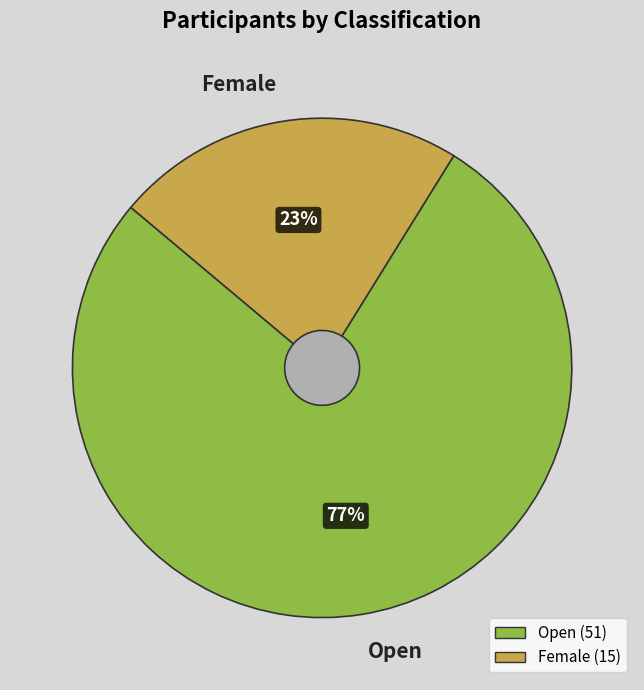

Count the number of slices in the pie.

2